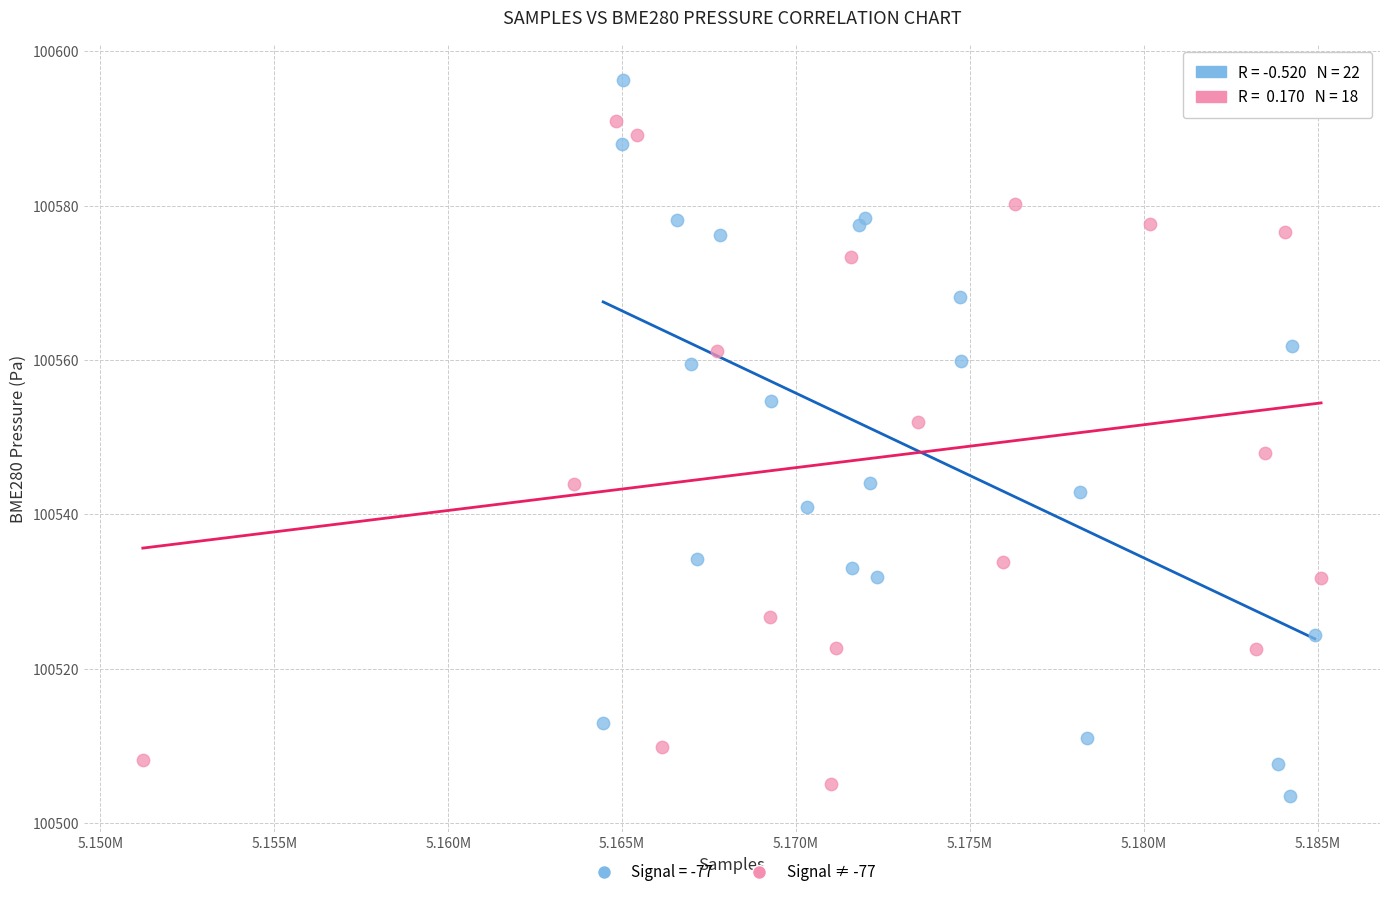

Which series has the largest Y range (max minus min)?

Signal = -77